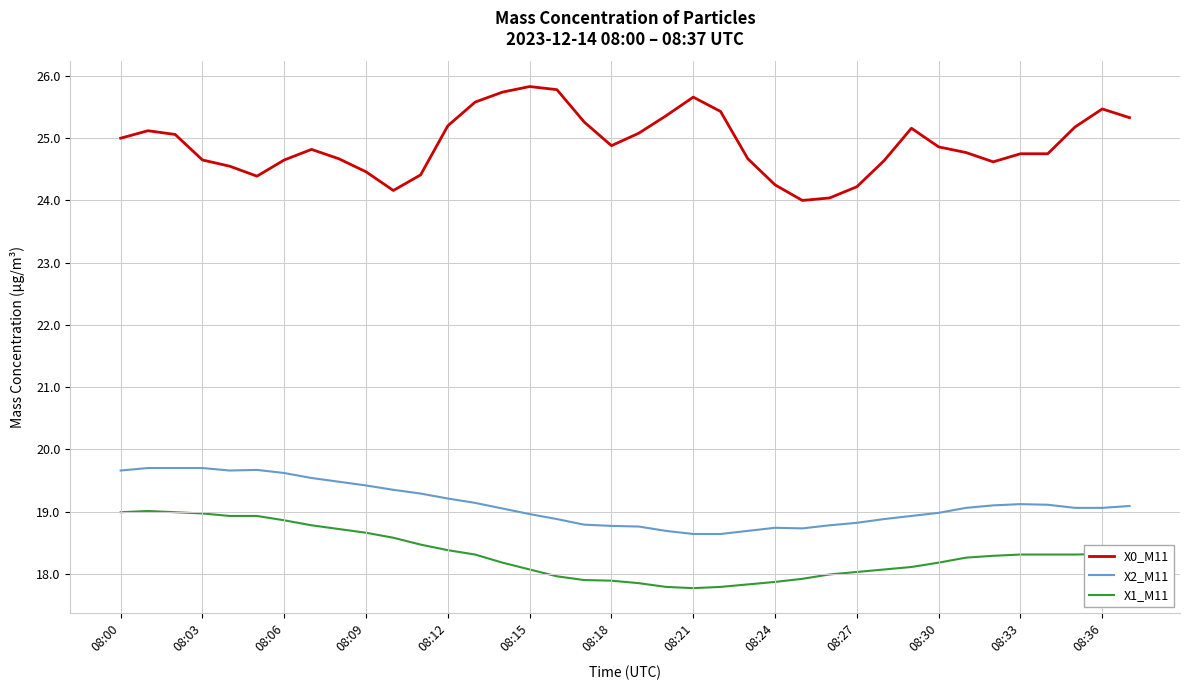

True or false: X0_M11 has more than 0 interior local peaks.

True